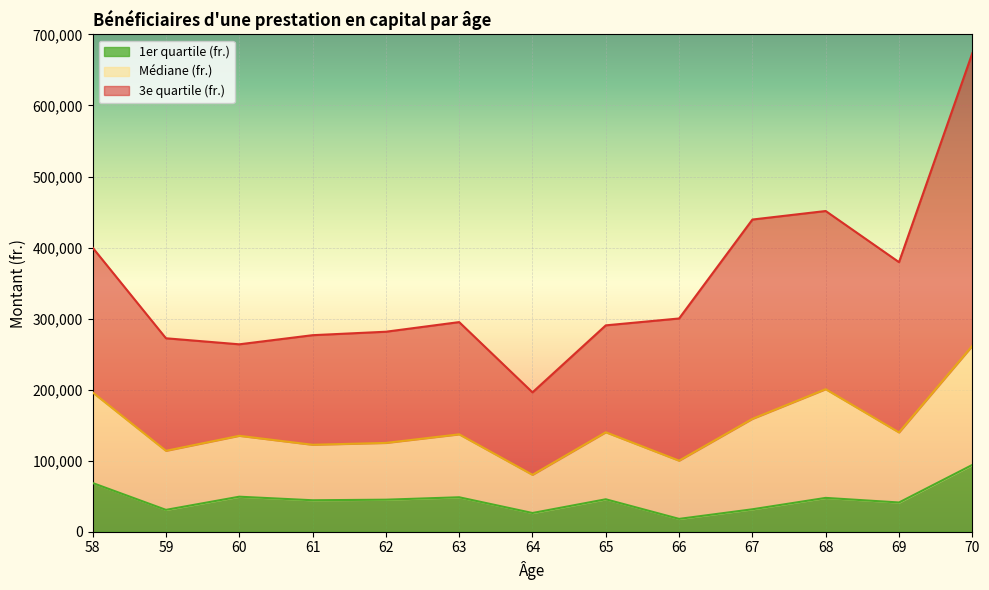

What is the difference between the maximum and minimum values in the 1er quartile (fr.) series?

75960.0